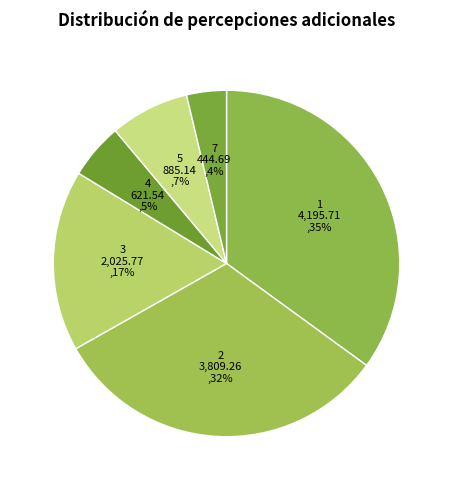

Combined, do 7 and 1 account for over 50%?

No